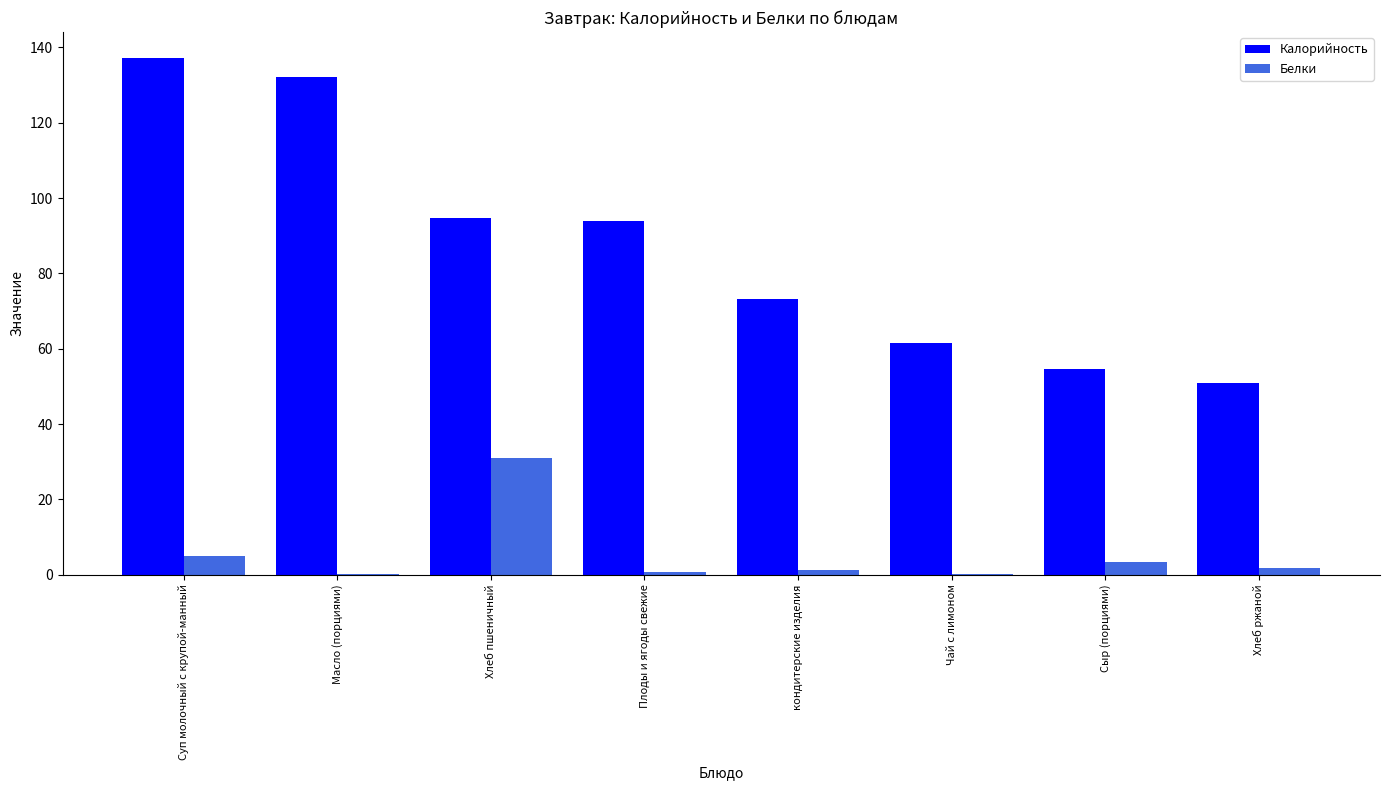

Between Суп молочный с крупой-манный and Сыр (порциями), which series saw the biggest shift?

Калорийность